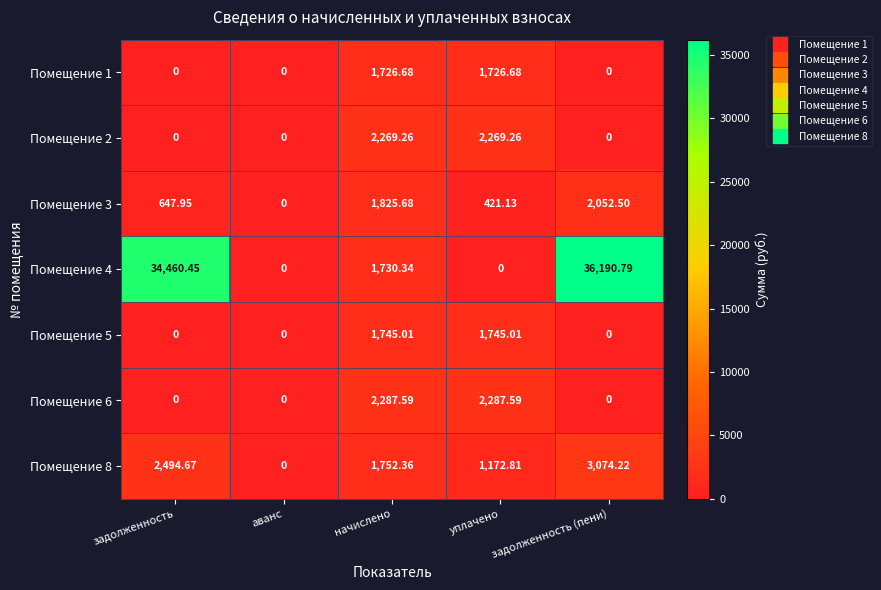

Which series has the largest range (max minus min)?

Помещение 4